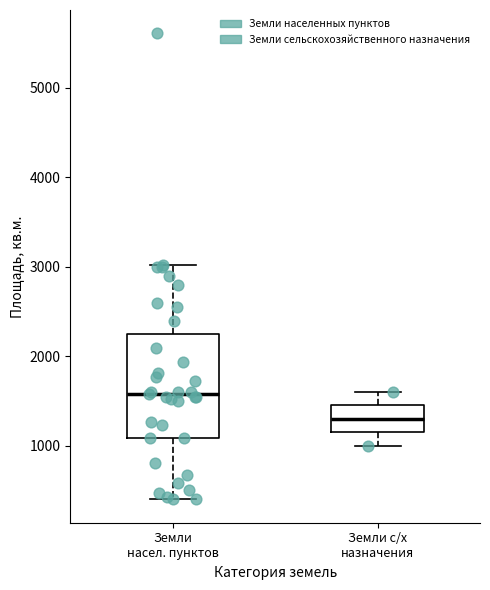

Comparing the boxes themselves (not the whiskers), which one is the tallest?

Земли насел. пунктов